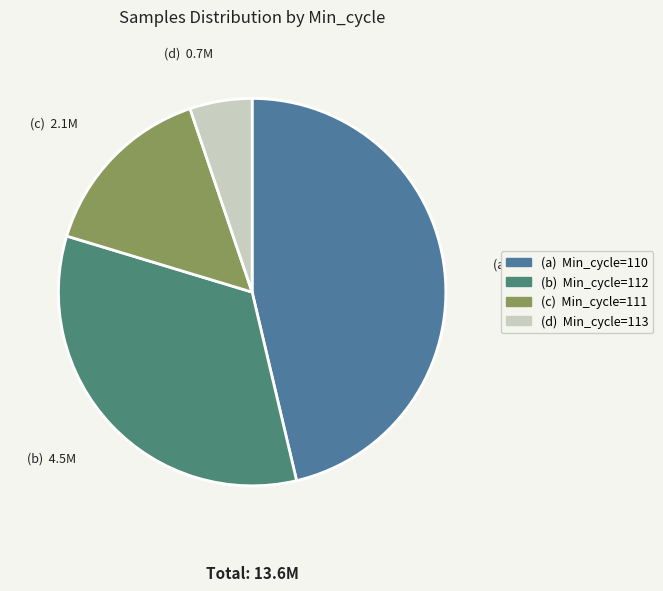

Does any single category account for the majority?

No